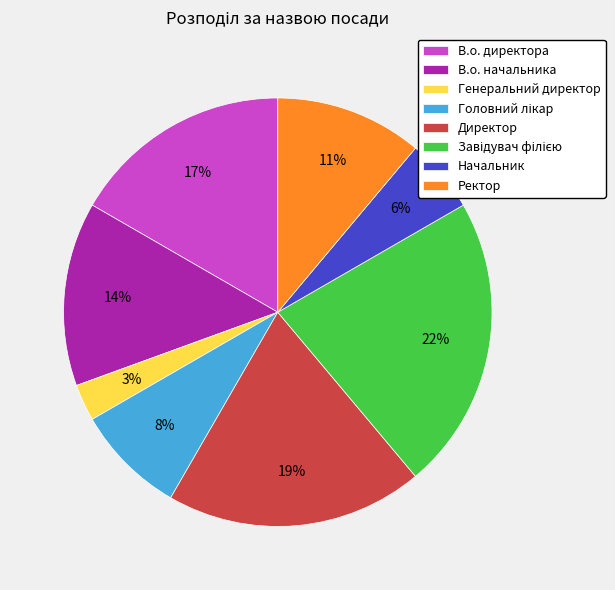

True or false: Генеральний директор accounts for 13% of the total.

False